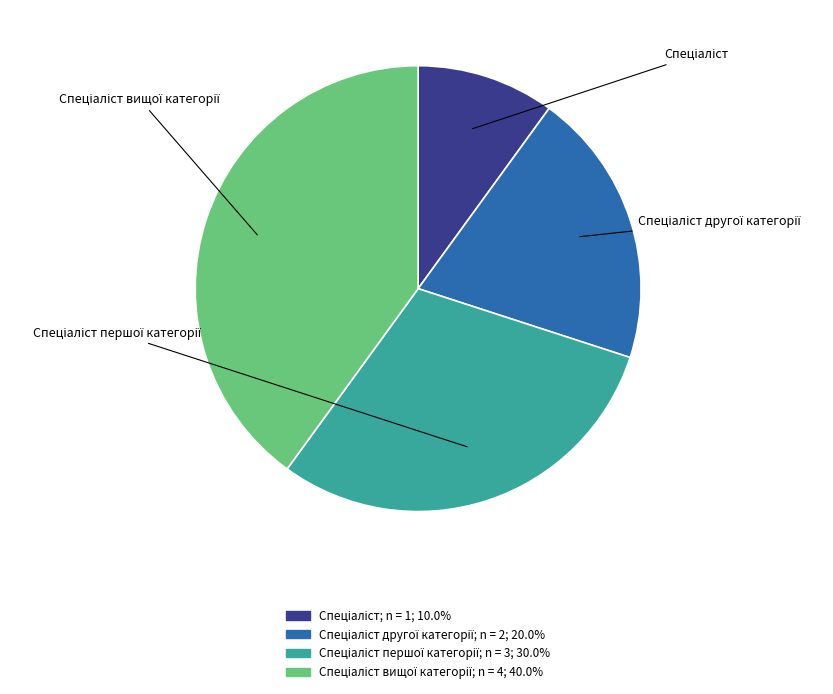

Does any single category account for the majority?

No